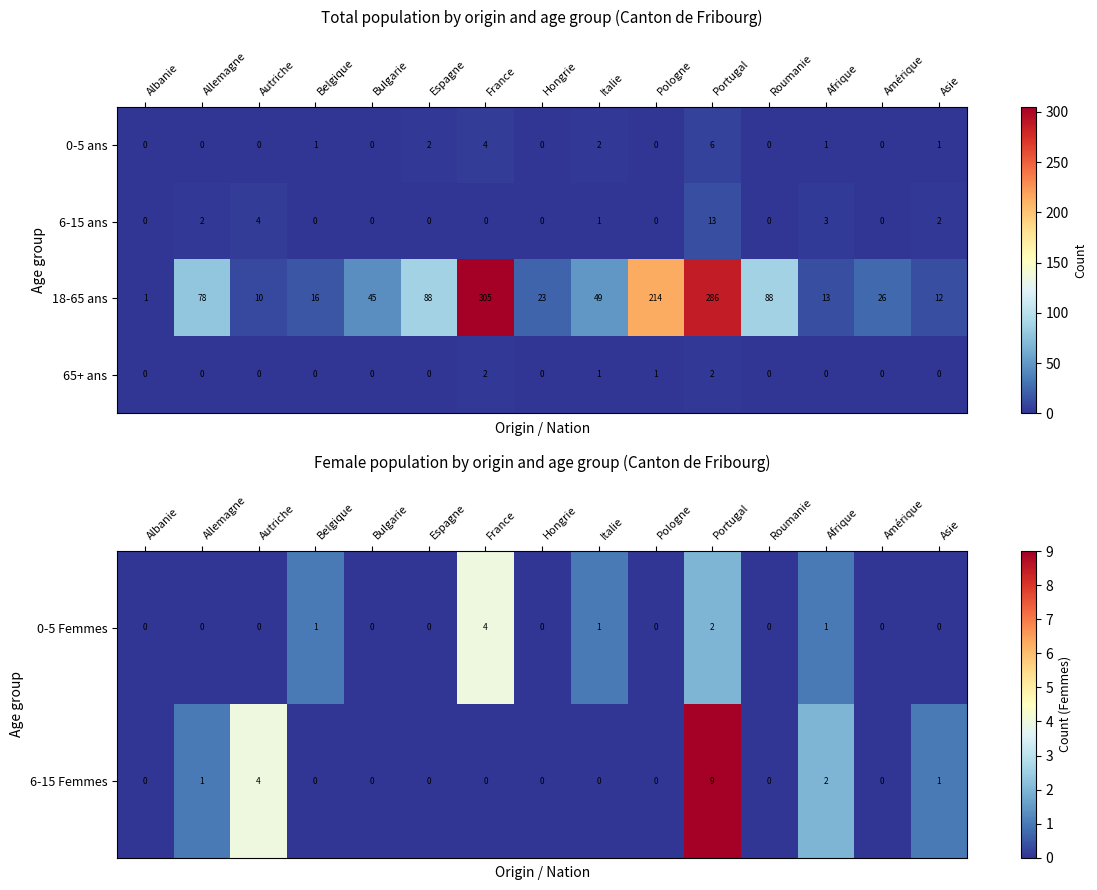

True or false: 6-15 ans has a value of -6 at Albanie.

False